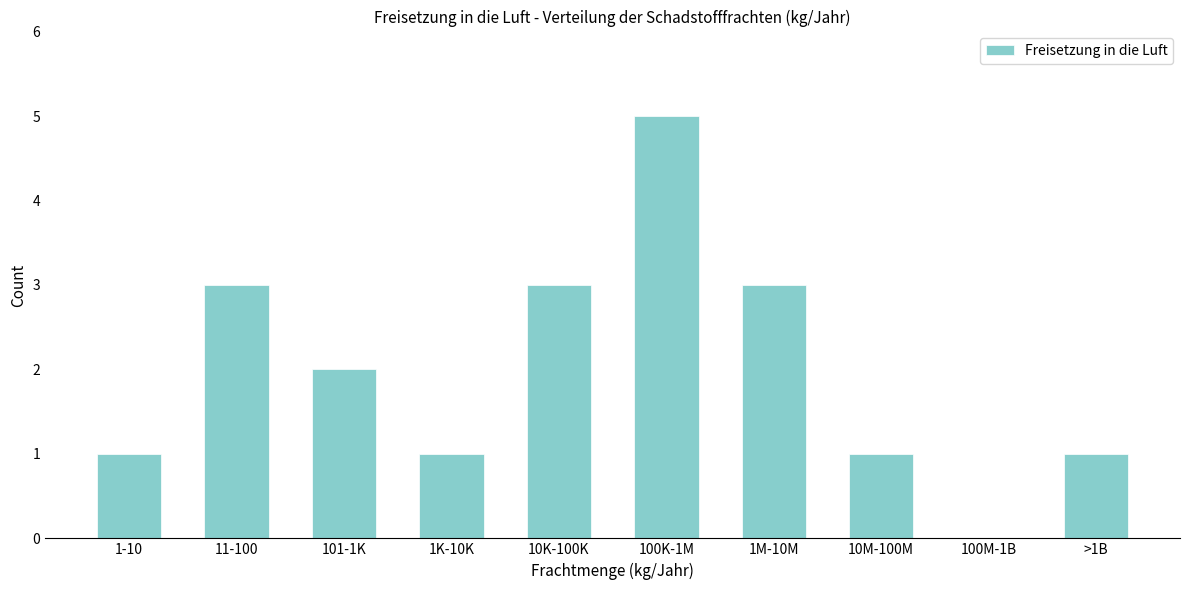

Reading left to right, transcribe all the data shown in this chart.

1-10=1	11-100=3	101-1K=2	1K-10K=1	10K-100K=3	100K-1M=5	1M-10M=3	10M-100M=1	100M-1B=0	>1B=1